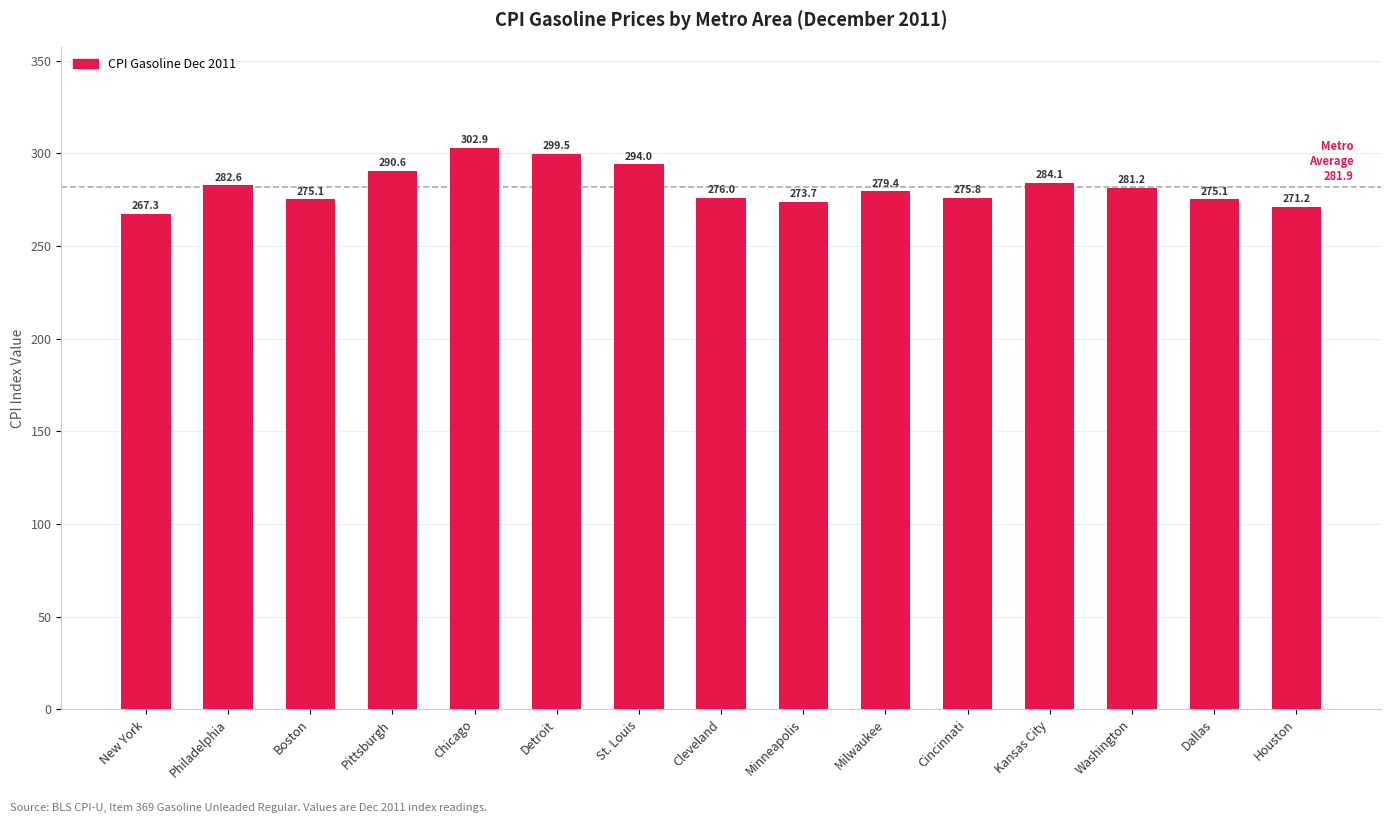

Approximately how many times larger is the value at Minneapolis compared to Cleveland?

1.0